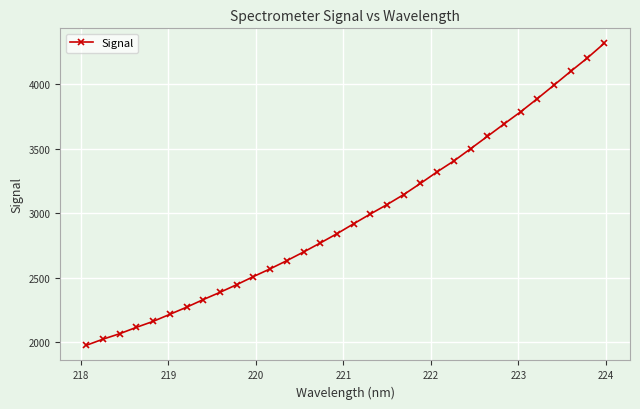

What is the value of the 29th point from the left?

3992.3